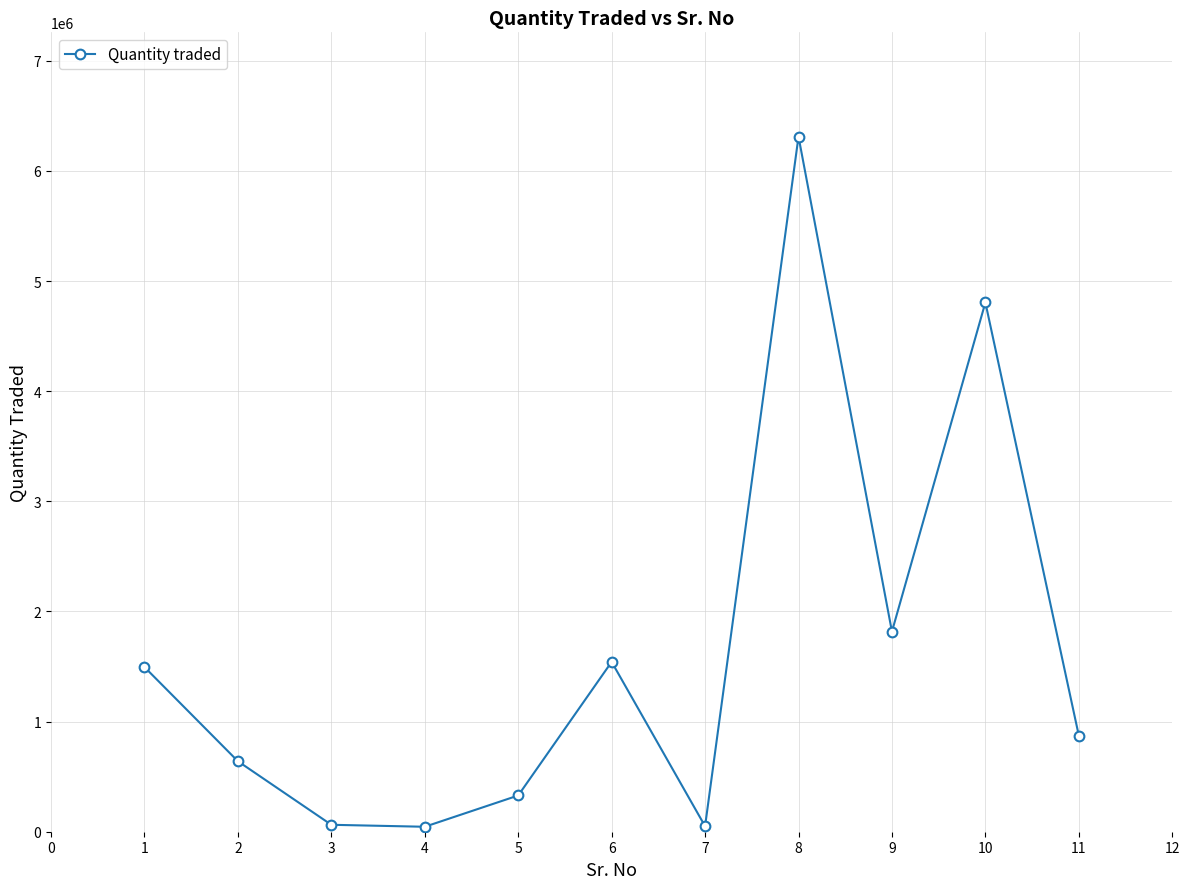

What is the average value?

1633636